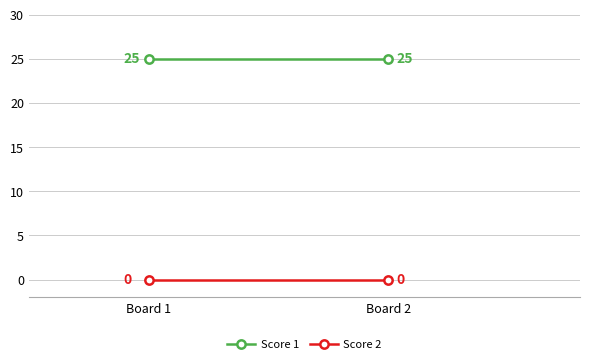

Rank the series by their maximum value, from highest to lowest.

Score 1, Score 2